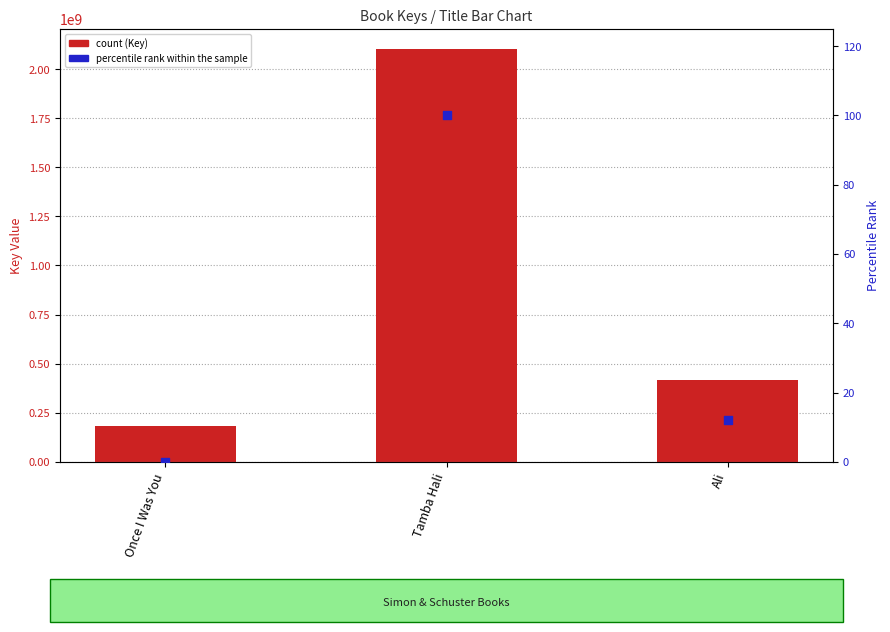

Which series has the largest total across all categories?

Key